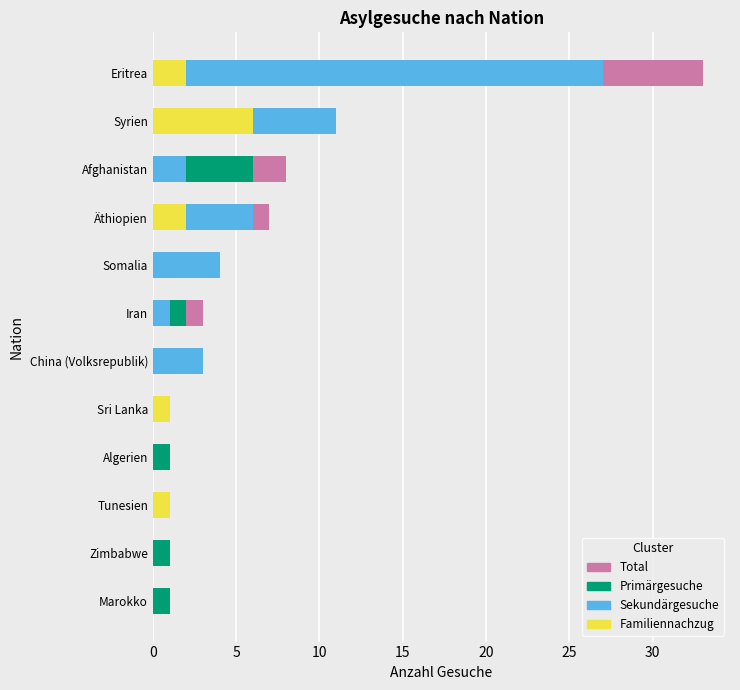

How many bars are there in total?

48